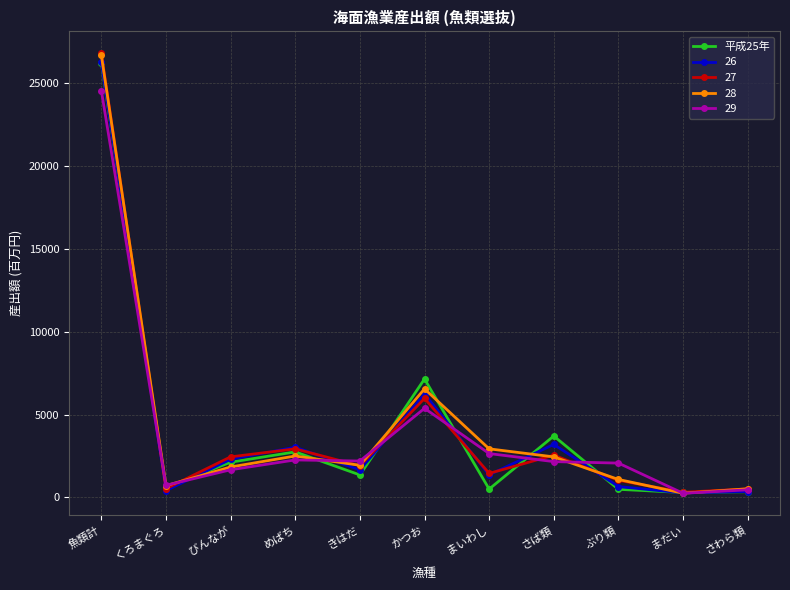

At which category is the sum across all series the highest?

魚類計